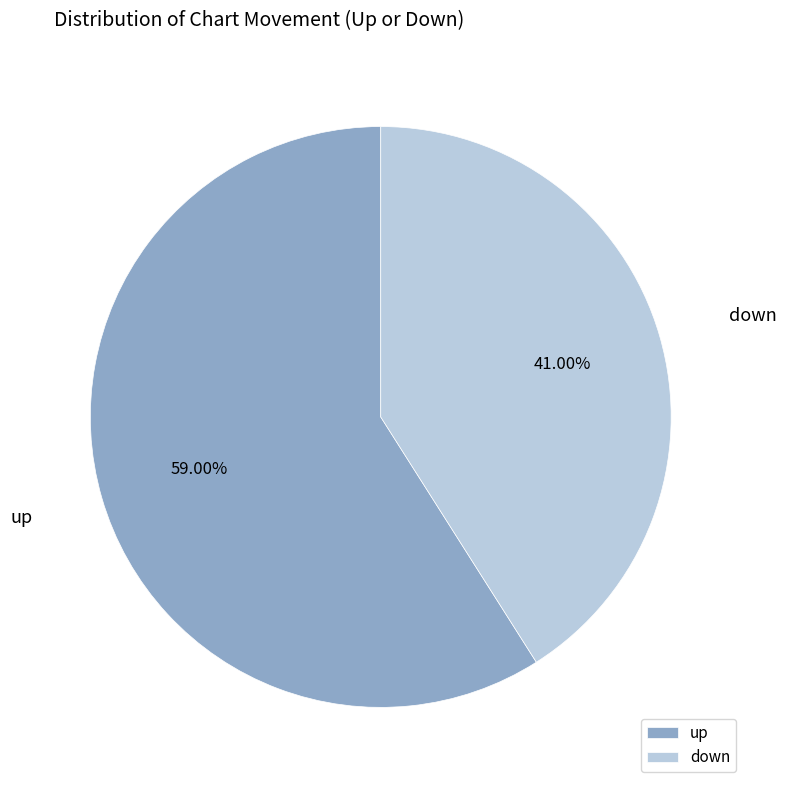

To the nearest percent, what is the combined percentage of down and up?

100%